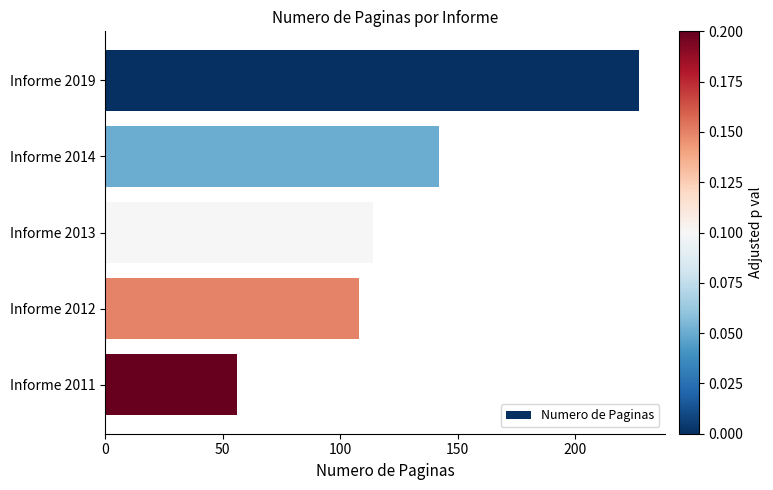

Is it true that the value at Informe 2014 is 244?

False